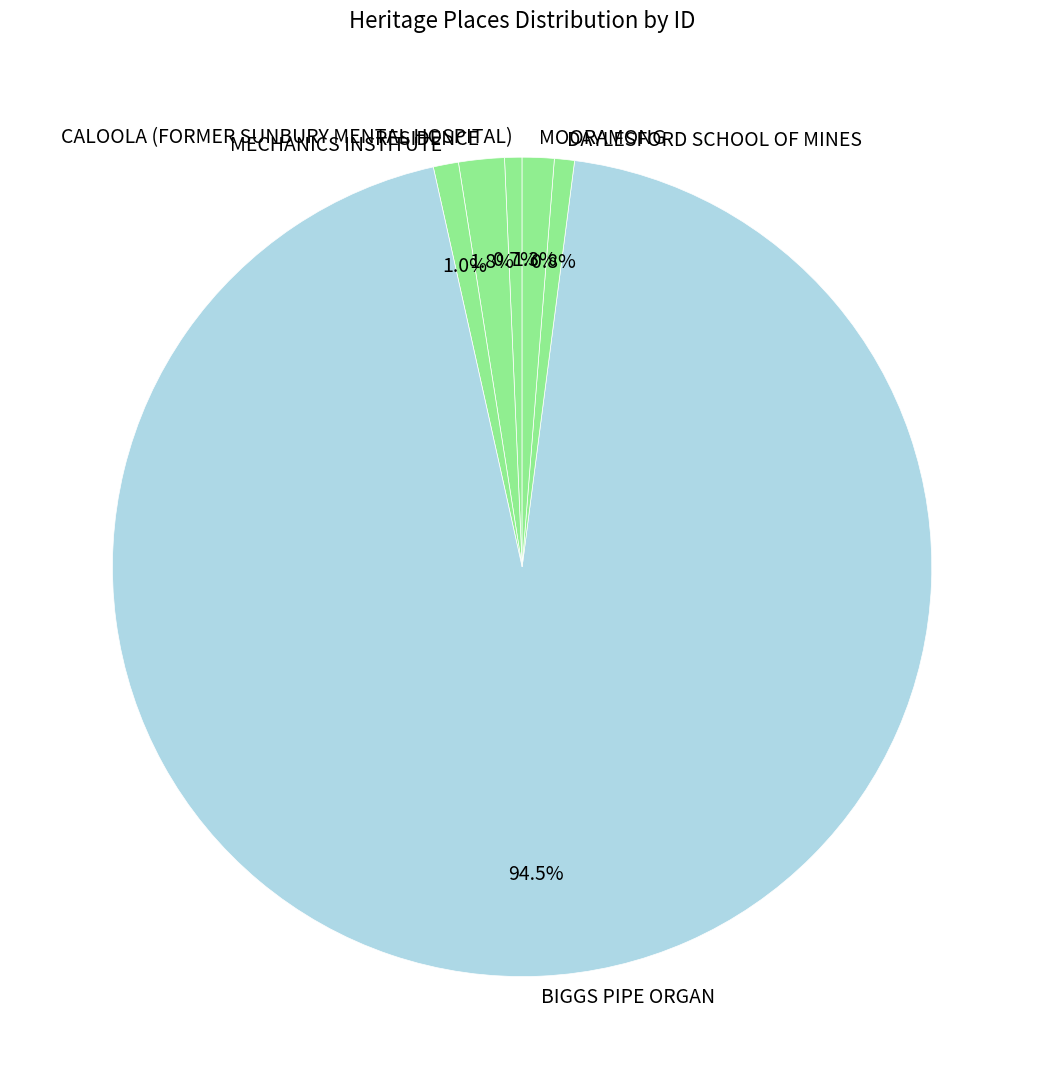

What percentage is NOT represented by RESIDENCE?

98.2%